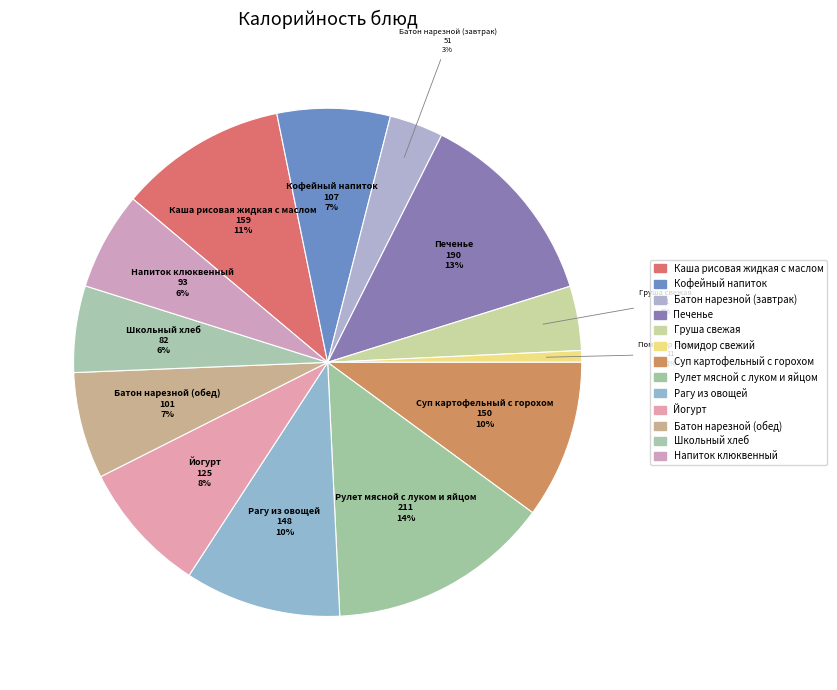

To the nearest percent, what percentage of the pie is Груша свежая?

4%